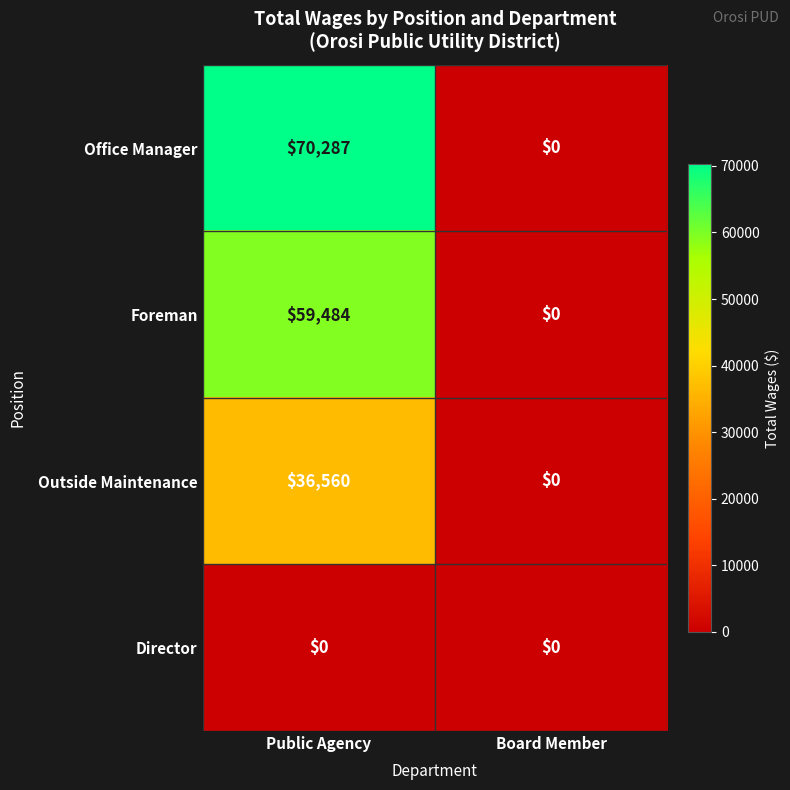

Rank the series by their maximum value, from highest to lowest.

Office Manager, Foreman, Outside Maintenance, Director